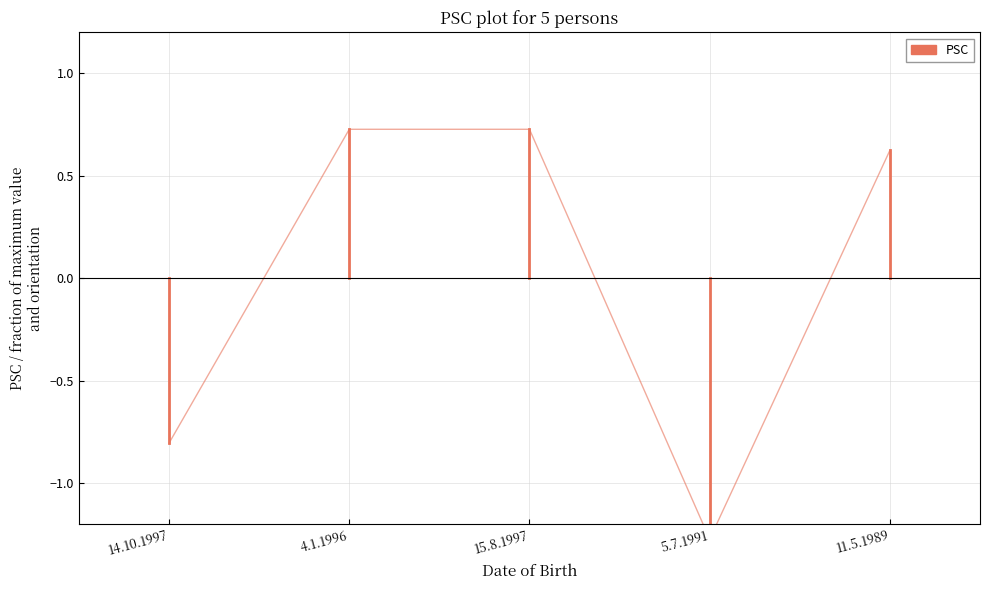

At which label is the value closest to 0?

11.5.1989